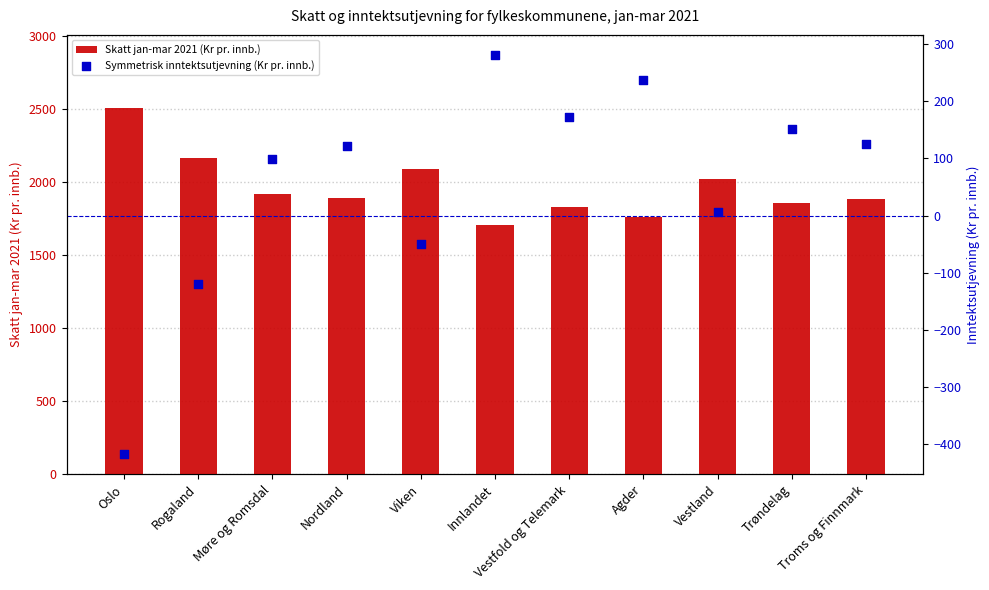

What are all the series names shown in the legend?

Skatt jan-mar 2021 (Kr pr. innb.), Symmetrisk inntektsutjevning (Kr pr. innb.)